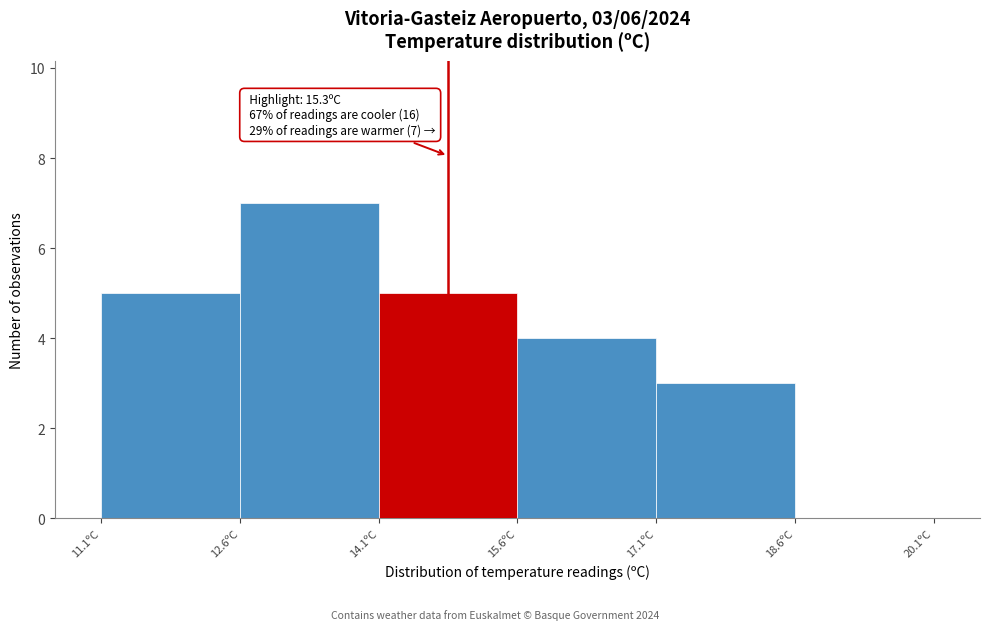

Which range on the x-axis has the tallest bar?

12.55 to 14.05